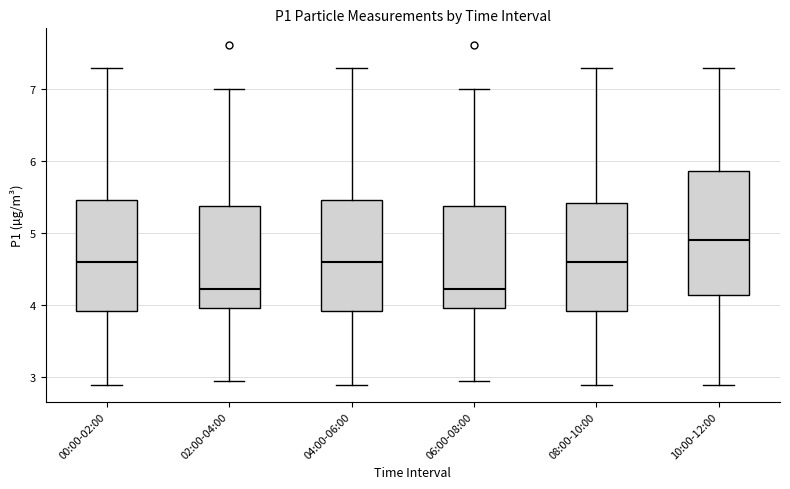

Reading left to right, transcribe this box plot: for each box, give where its median line is, the range the box spans, and where its two whiskers end, as read against the y-axis. The values are not printed on the chart, so give them approximately, as read against the axis.

00:00-02:00: median 4.6, box 3.9 to 5.5, whiskers 2.9 to 7.3
02:00-04:00: median 4.2, box 4.0 to 5.4, whiskers 3.0 to 7.0
04:00-06:00: median 4.6, box 3.9 to 5.5, whiskers 2.9 to 7.3
06:00-08:00: median 4.2, box 4.0 to 5.4, whiskers 3.0 to 7.0
08:00-10:00: median 4.6, box 3.9 to 5.4, whiskers 2.9 to 7.3
10:00-12:00: median 4.9, box 4.1 to 5.9, whiskers 2.9 to 7.3